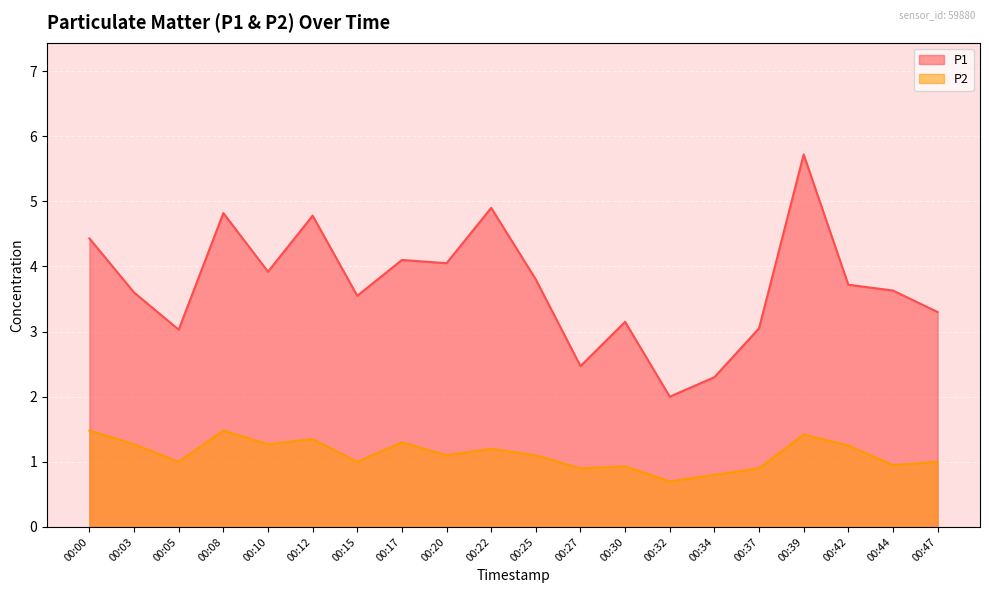

True or false: P2 and P1 cross at least once.

False